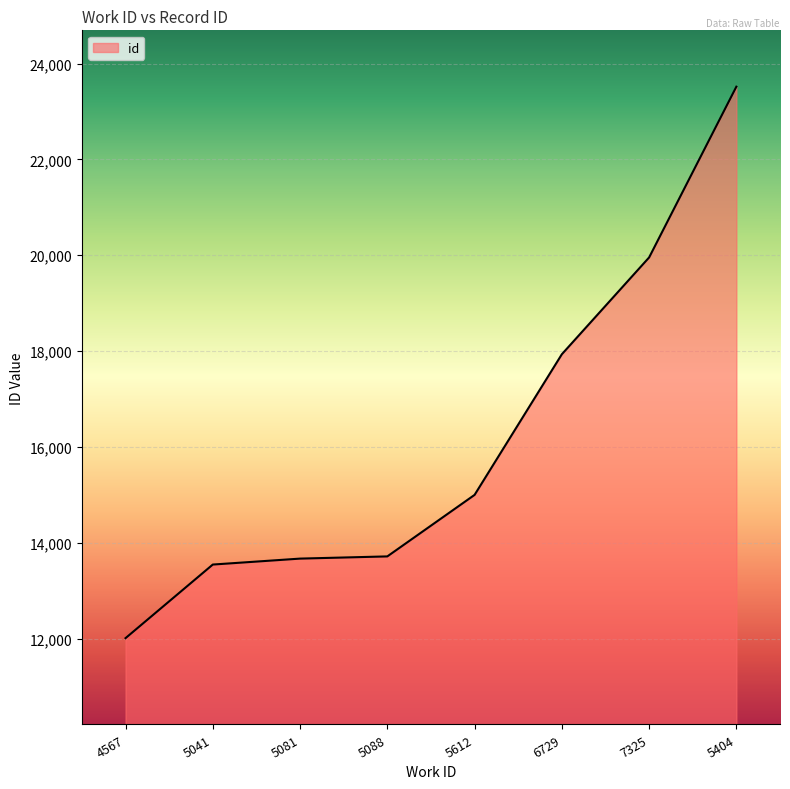

What is the change in value from 5041 to 7325?

+6409